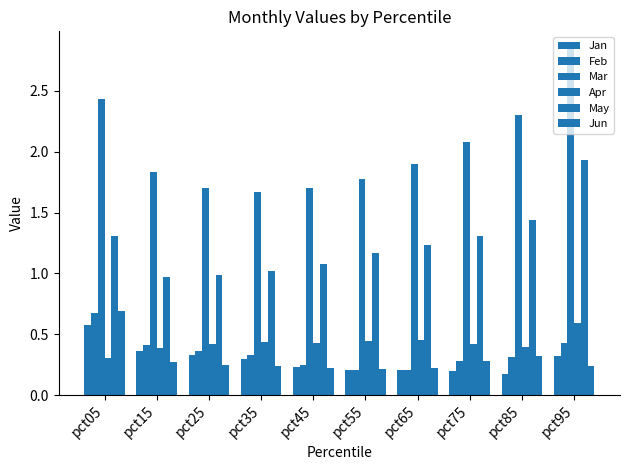

Rank the categories by Jan value from highest to lowest.

pct05, pct15, pct25, pct95, pct35, pct45, pct65, pct55, pct75, pct85